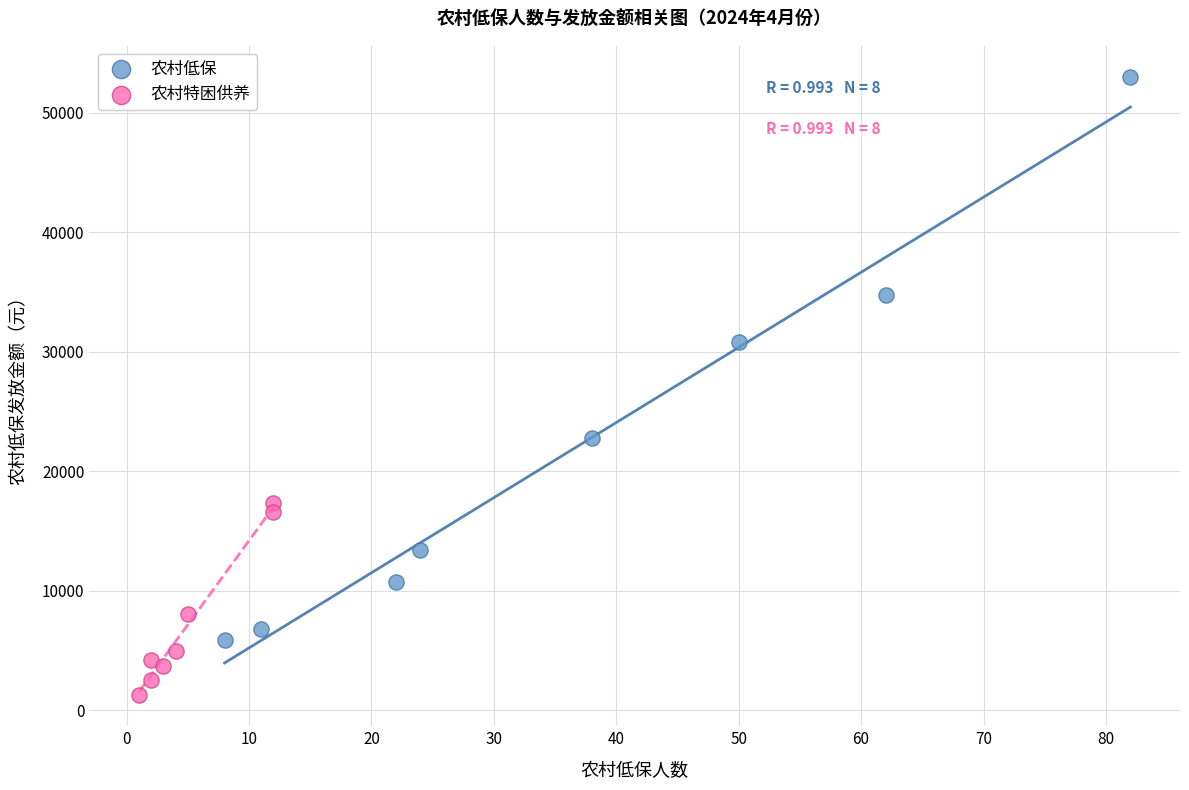

What are all the series names shown in the legend?

农村低保, 农村特困供养